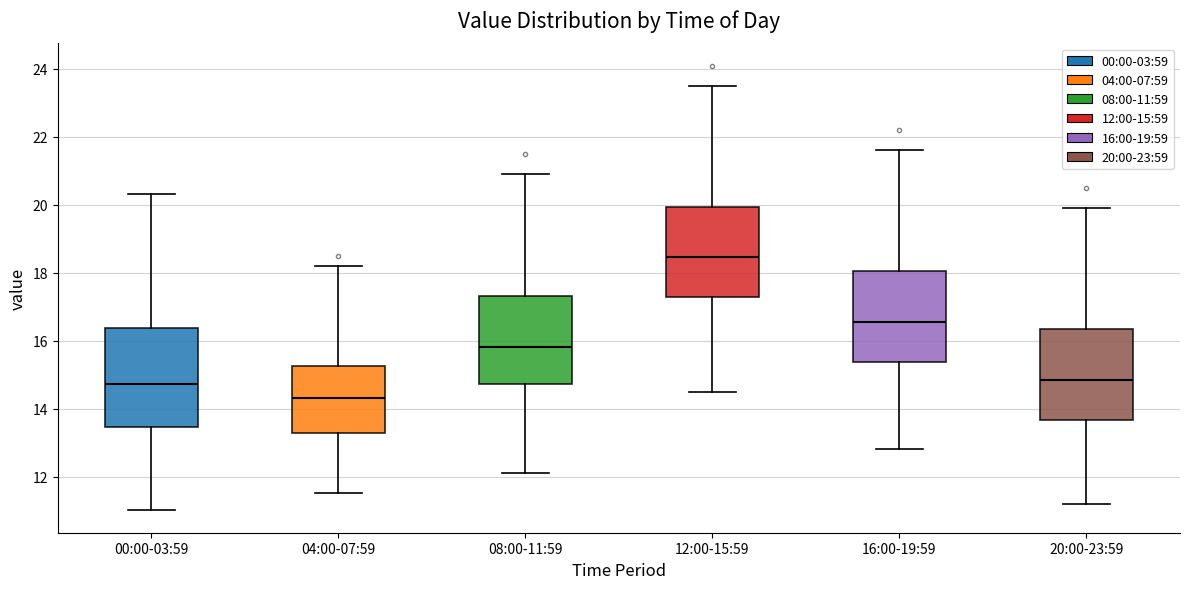

Reading left to right, read every box against the y-axis: the position of its median line, the range the box covers, and the ends of its whiskers. The values are not printed on the chart, so give them approximately, as read against the axis.

00:00-03:59: median 14.8, box 13.4 to 16.4, whiskers 11.0 to 20.4
04:00-07:59: median 14.4, box 13.2 to 15.2, whiskers 11.6 to 18.2
08:00-11:59: median 15.8, box 14.8 to 17.4, whiskers 12.2 to 21.0
12:00-15:59: median 18.4, box 17.2 to 20.0, whiskers 14.6 to 23.6
16:00-19:59: median 16.6, box 15.4 to 18.0, whiskers 12.8 to 21.6
20:00-23:59: median 14.8, box 13.6 to 16.4, whiskers 11.2 to 20.0